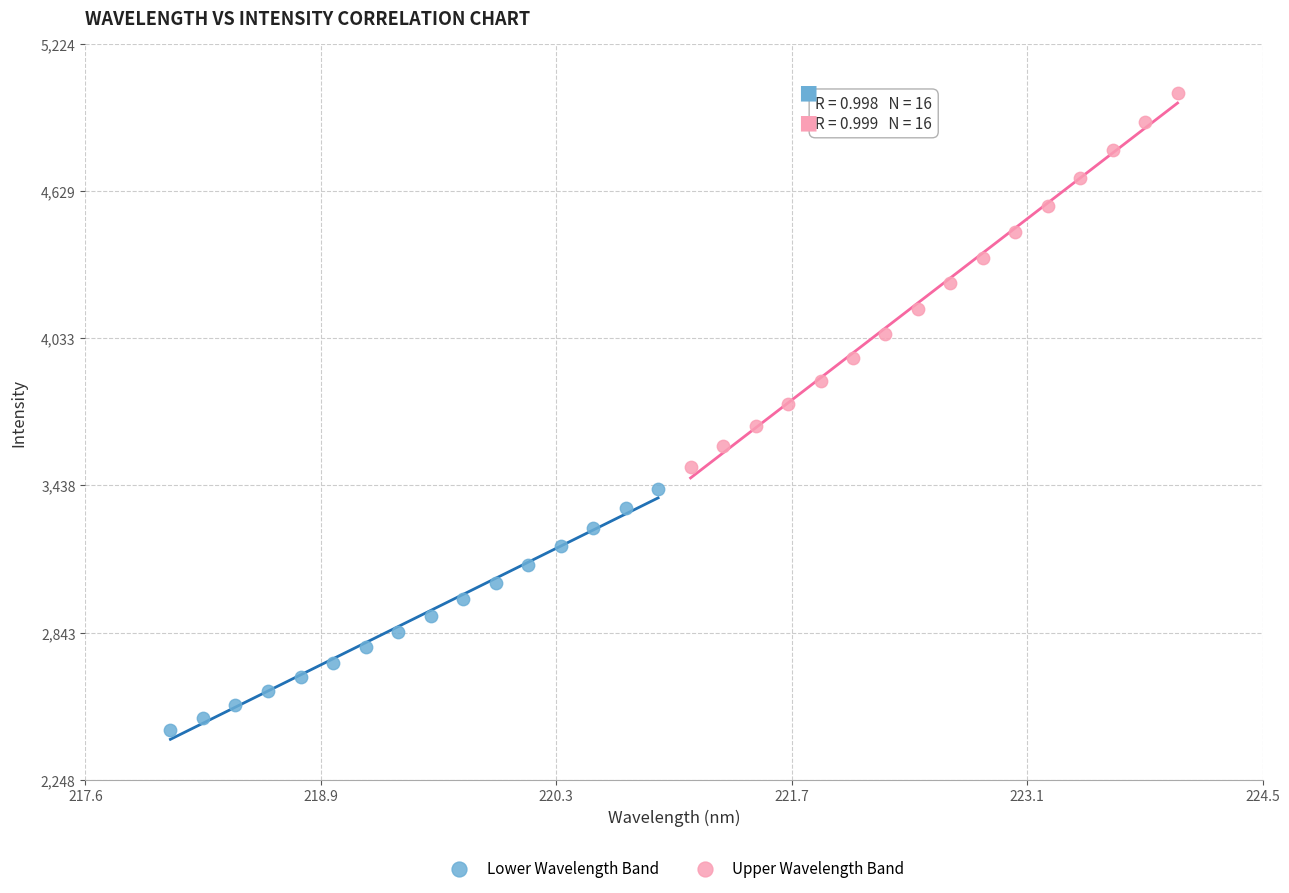

Which series reaches the minimum Y coordinate?

Lower Wavelength Band